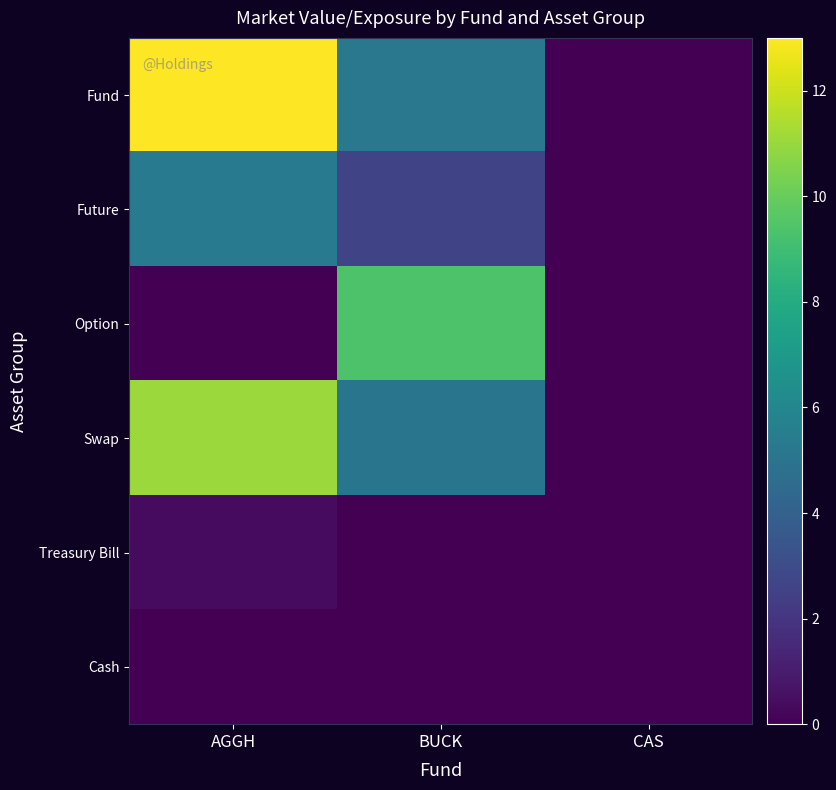

At which category is the sum across all series the highest?

AGGH